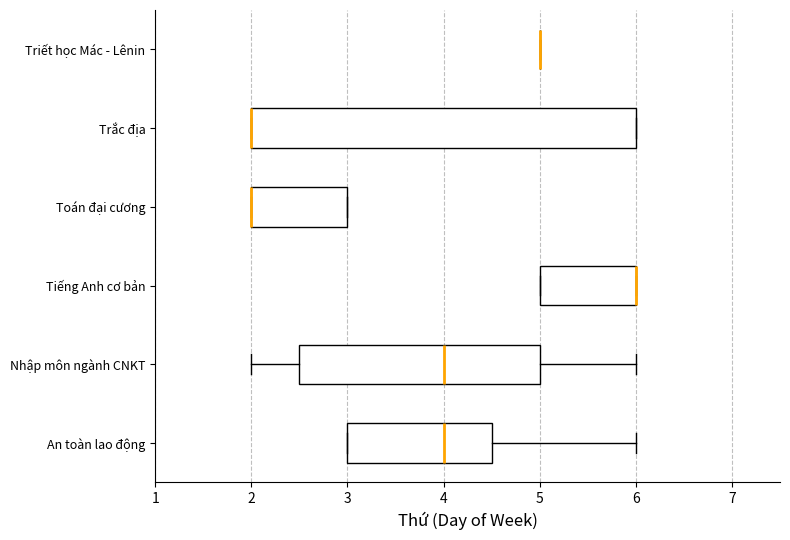

Reading bottom to top, read every box against the x-axis: the position of its median line, the range the box covers, and the ends of its whiskers. The values are not printed on the chart, so give them approximately, as read against the axis.

An toàn lao động: median 4.0, box 3.0 to 4.5, whiskers 3.0 to 6.0
Nhập môn ngành CNKT: median 4.0, box 2.5 to 5.0, whiskers 2.0 to 6.0
Tiếng Anh cơ bản: median 6.0 (drawn on the box's right edge), box 5.0 to 6.0, whiskers 5.0 to 6.0
Toán đại cương: median 2.0 (drawn on the box's left edge), box 2.0 to 3.0, whiskers 2.0 to 3.0
Trắc địa: median 2.0 (drawn on the box's left edge), box 2.0 to 6.0, whiskers 2.0 to 6.0
Triết học Mác - Lênin: box collapsed to a line at 5.0, whiskers 5.0 to 5.0